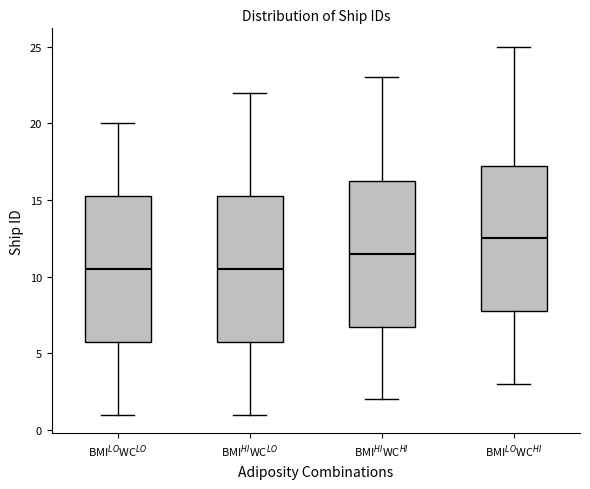

Reading left to right, read every box against the y-axis: the position of its median line, the range the box covers, and the ends of its whiskers. The values are not printed on the chart, so give them approximately, as read against the axis.

BMI$^{LO}$WC$^{LO}$: median 10.5, box 6.0 to 15.5, whiskers 1.0 to 20.0
BMI$^{HI}$WC$^{LO}$: median 10.5, box 6.0 to 15.5, whiskers 1.0 to 22.0
BMI$^{HI}$WC$^{HI}$: median 11.5, box 7.0 to 16.5, whiskers 2.0 to 23.0
BMI$^{LO}$WC$^{HI}$: median 12.5, box 8.0 to 17.5, whiskers 3.0 to 25.0